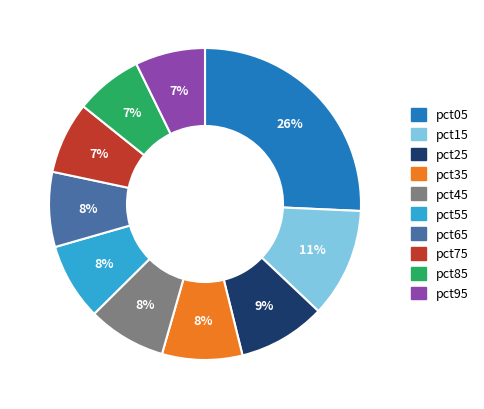

To the nearest percent, what percentage of the pie is pct45?

8%